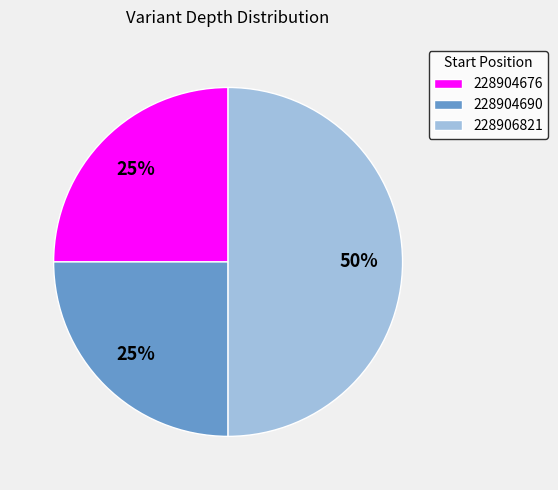

Is it true that 228906821 is 58% of the pie?

False